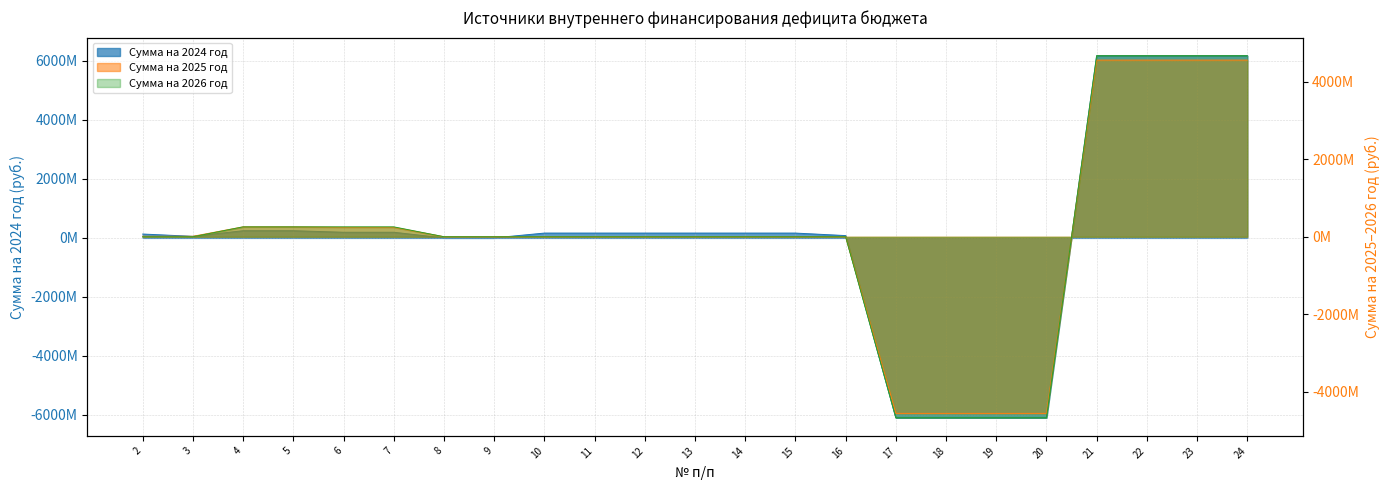

Between 20 and 2, which is larger?

2